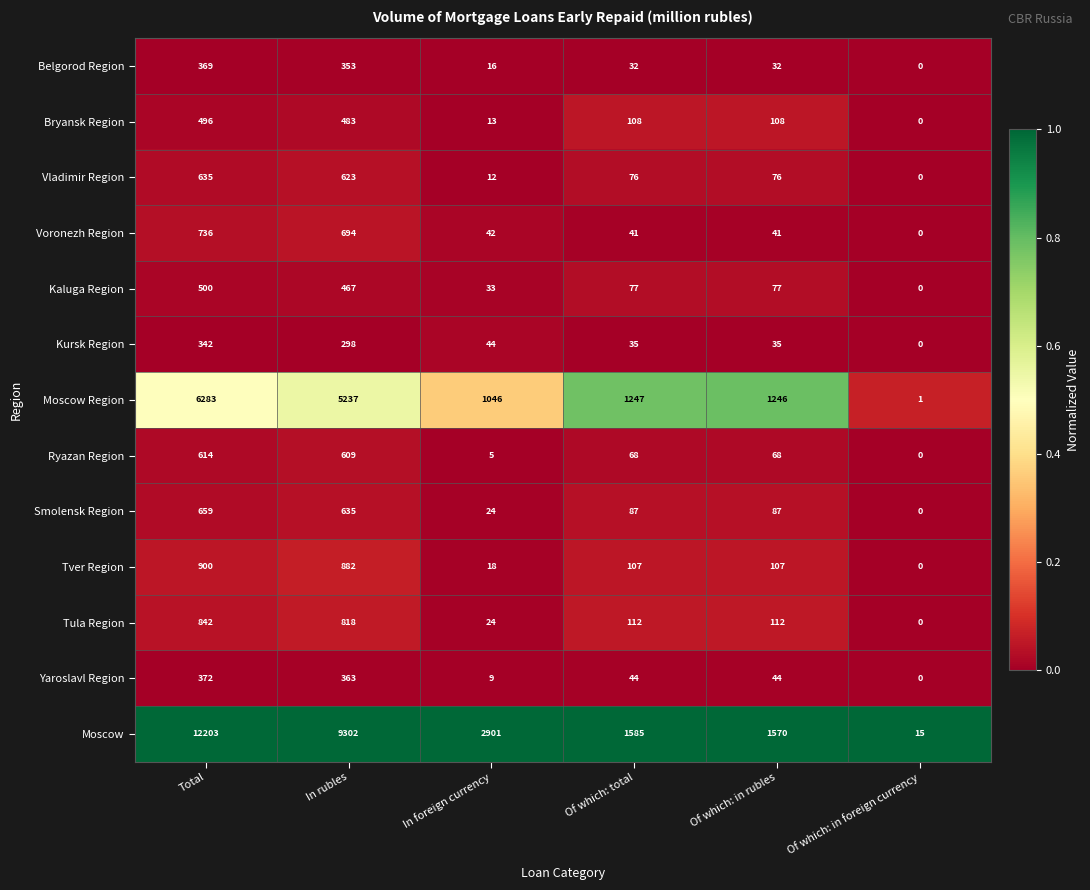

How many data points does each series have?

6